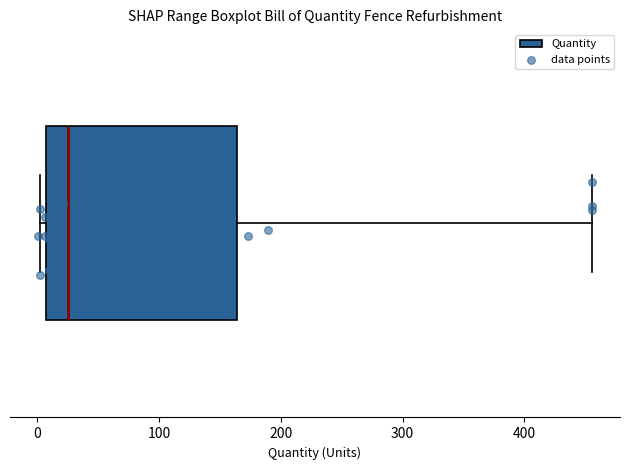

Read this box plot against the x-axis: the position of the median line, the range covered by the box, and the ends of both whiskers. The values are not printed on the chart, so give them approximately, as read against the axis.

median 30, box 10 to 160, whiskers 0 to 460